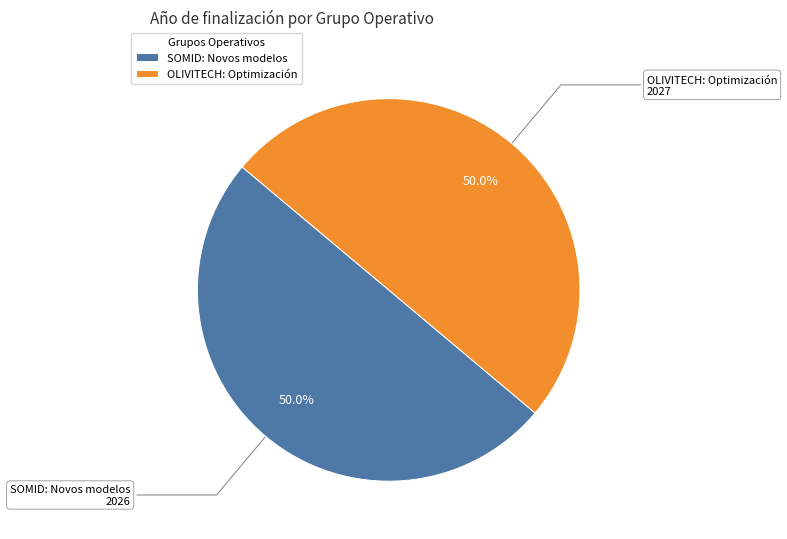

How many segments does this pie chart have?

2